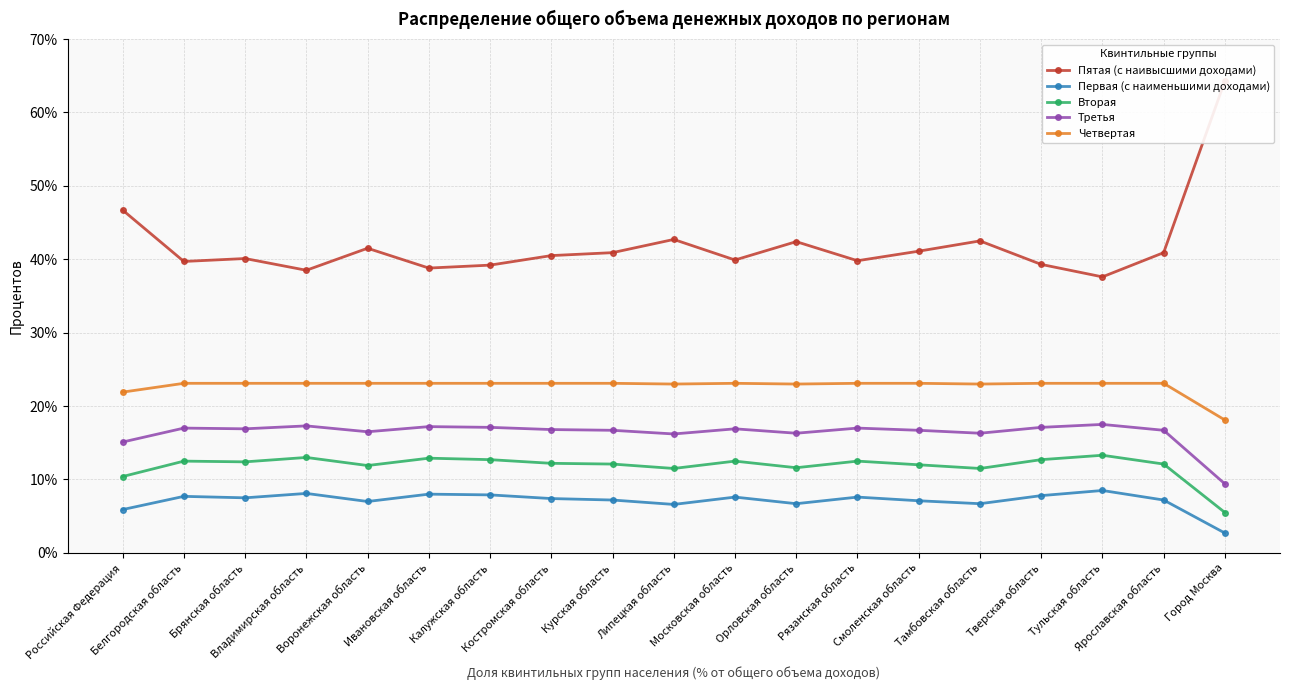

Which series has the largest range (max minus min)?

Пятая (с наивысшими доходами)